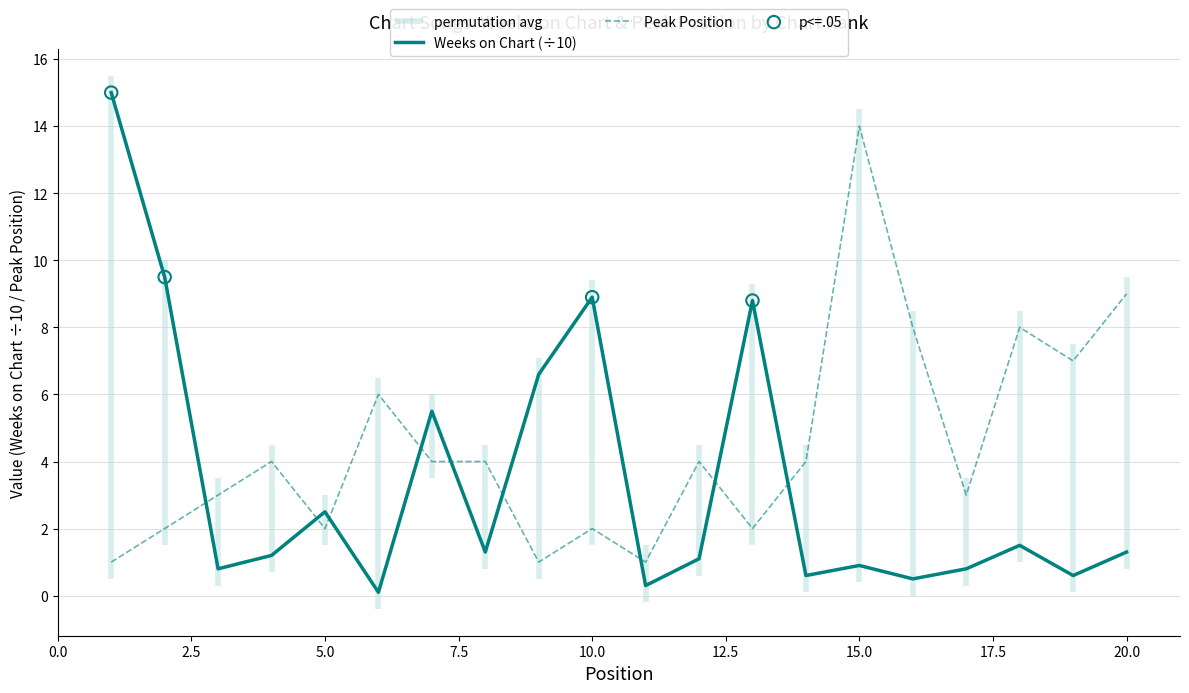

Which series contains the lowest Y value?

Weeks on Chart